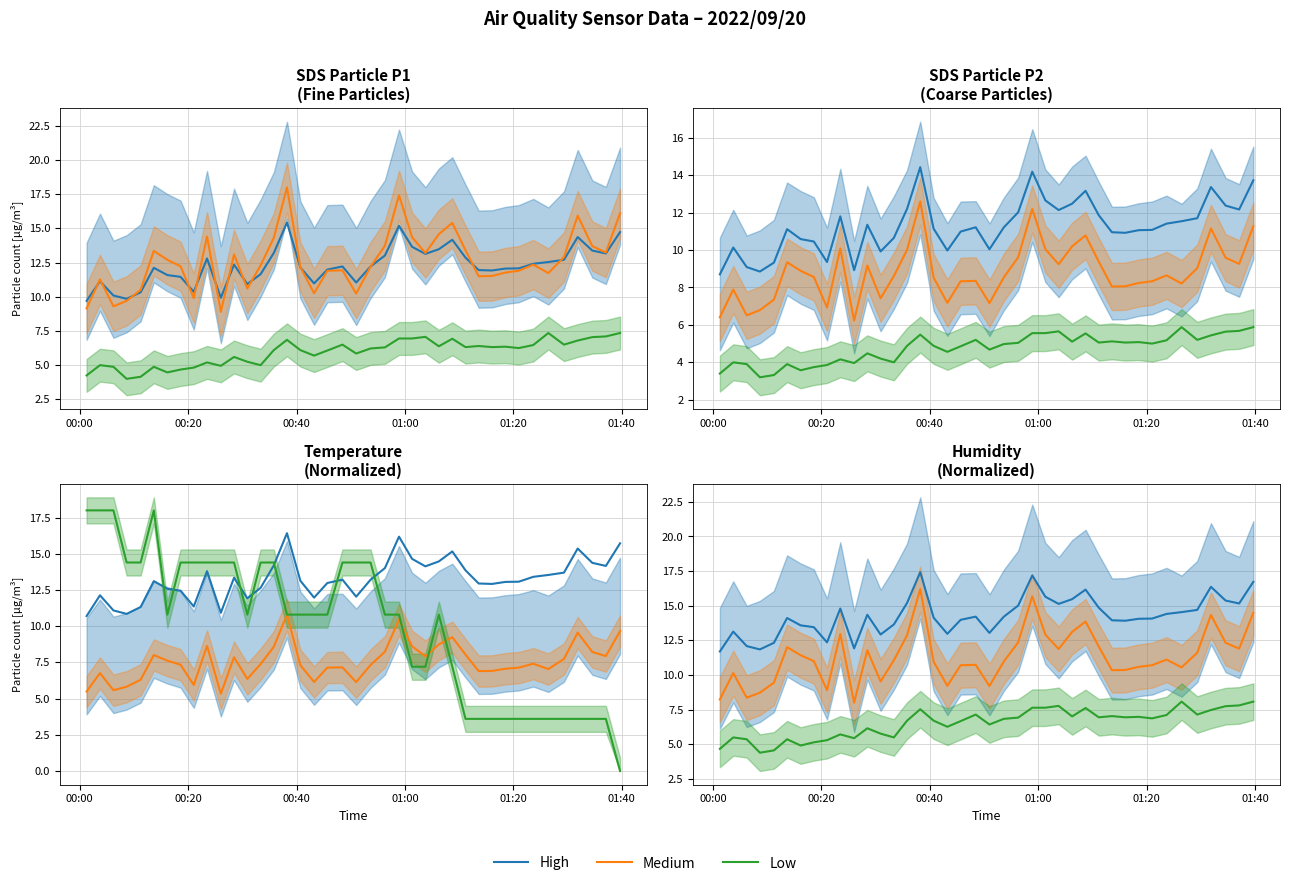

Rank the series at 00:40 from lowest to highest value.

Low, Medium, High